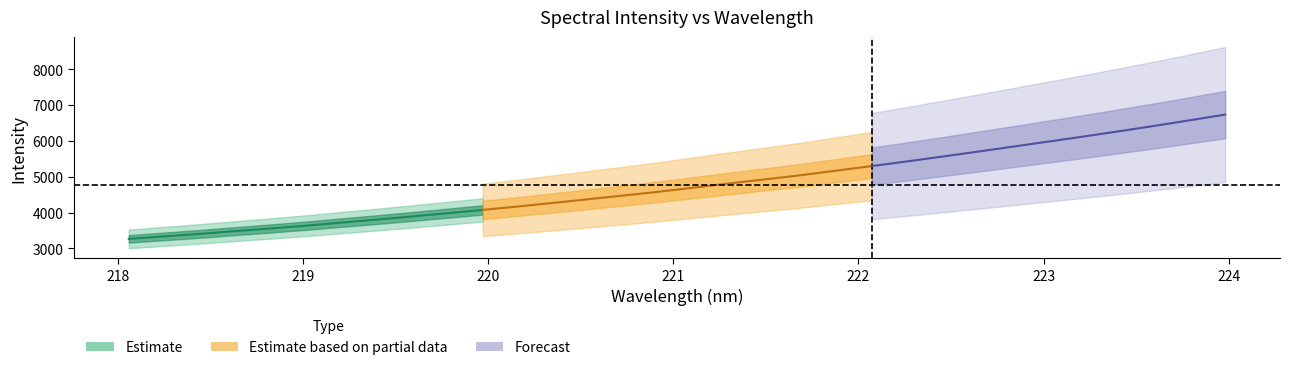

True or false: y and x cross at least once.

False